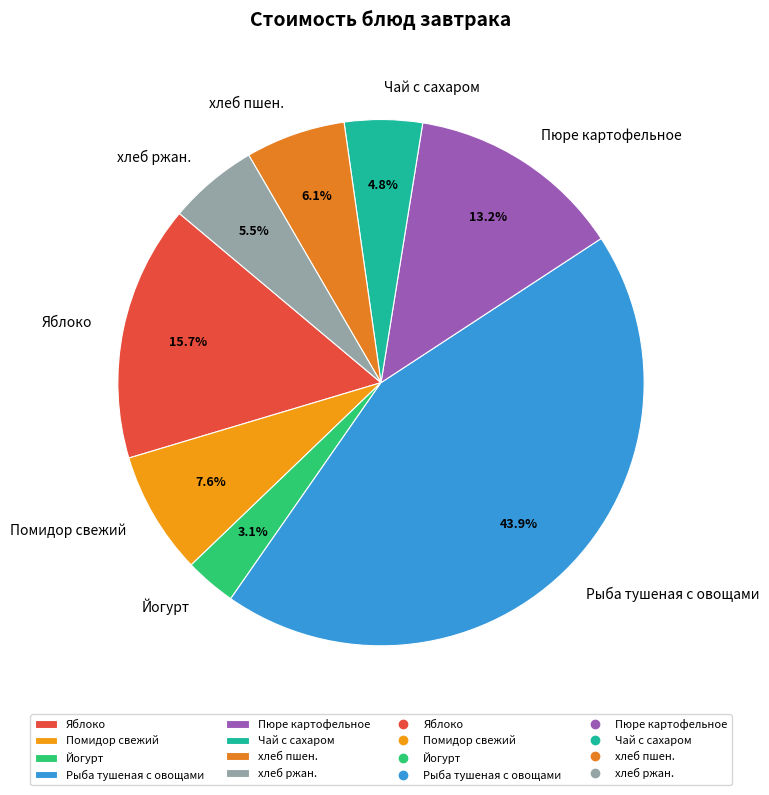

Count the number of slices in the pie.

8